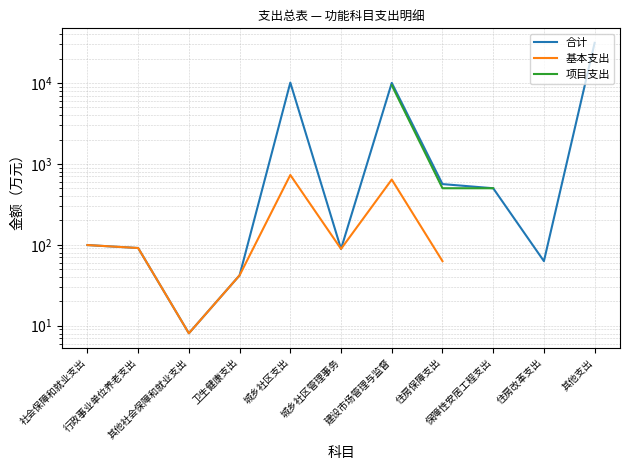

What position from the right is 建设市场管理与监督?

5